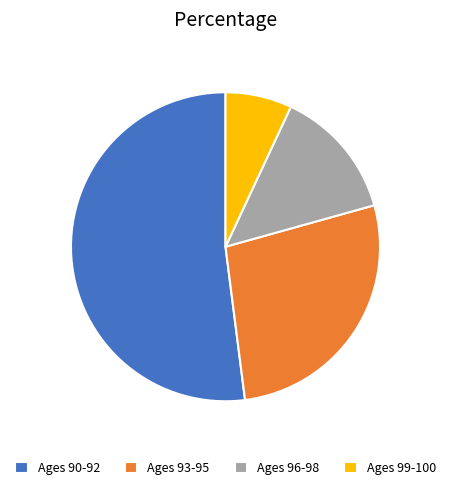

Which slice is the smallest?

Ages 99-100